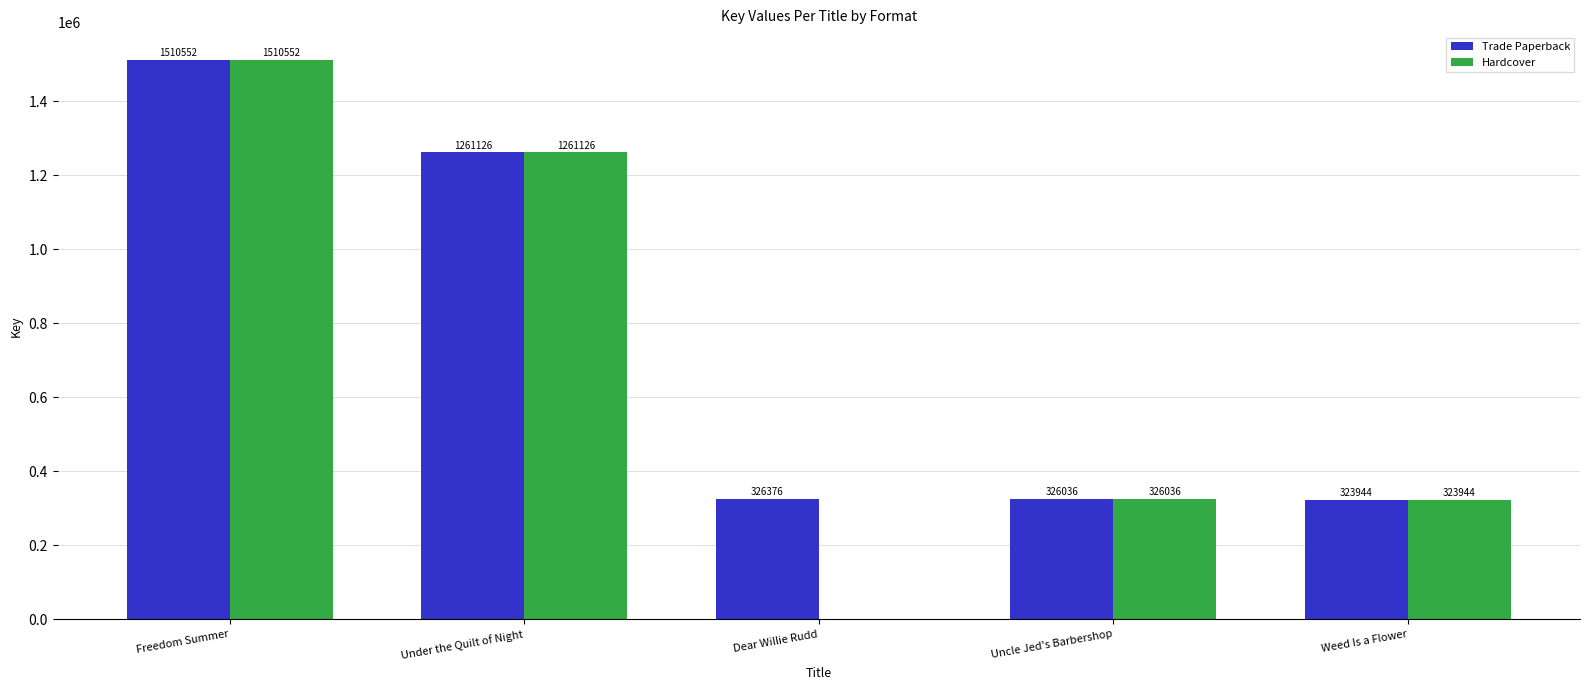

What is the sum of all Hardcover values?

3421658